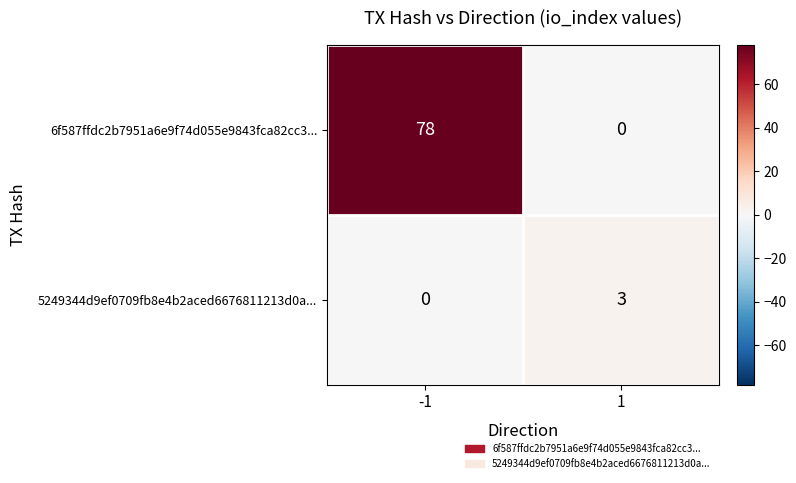

Reading left to right, list all the values displayed in this chart.

6f587ffdc2b7951a6e9f74d055e9843fca82cc3...: 78	0
5249344d9ef0709fb8e4b2aced6676811213d0a...: 0	3